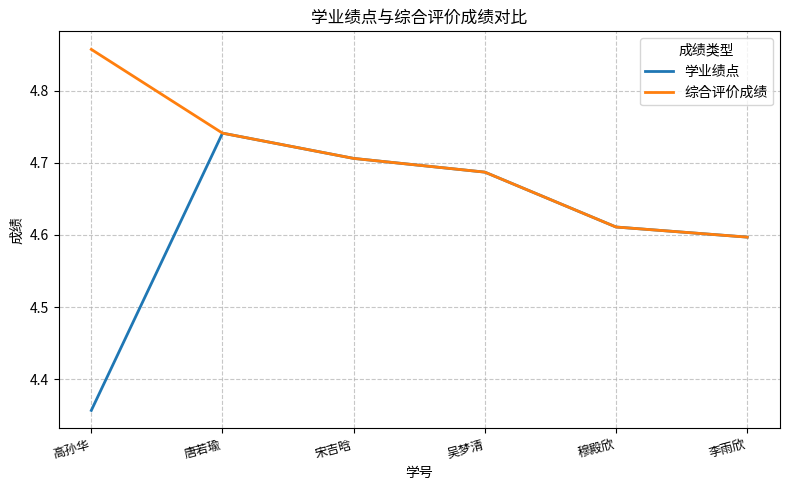

What position from the right is 唐若瑜?

5